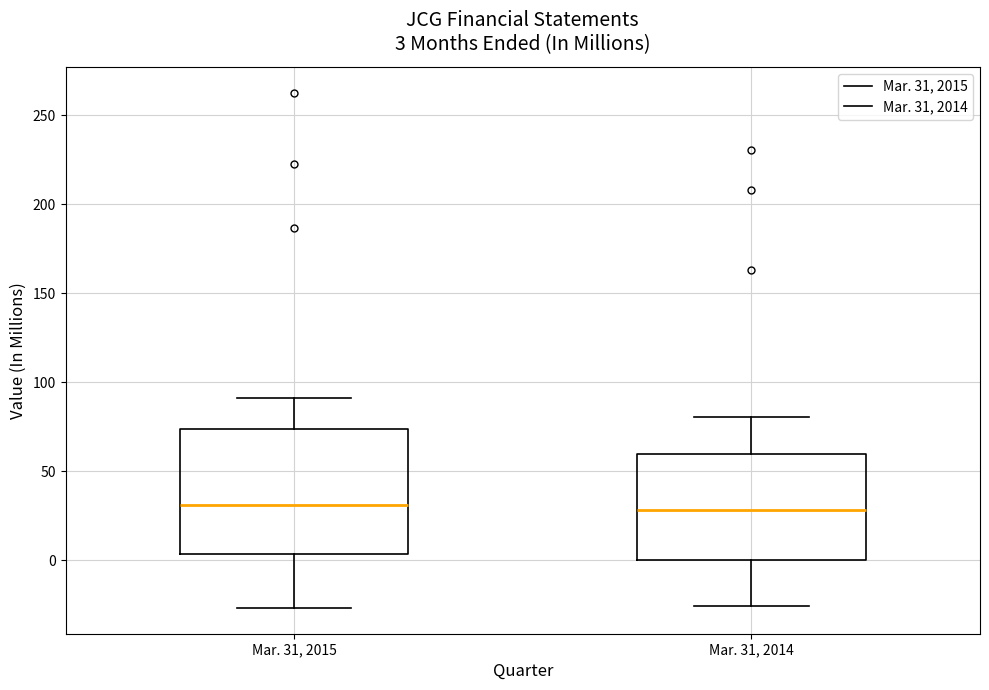

Which box is the tallest, from its lower edge to its upper edge?

Mar. 31, 2015